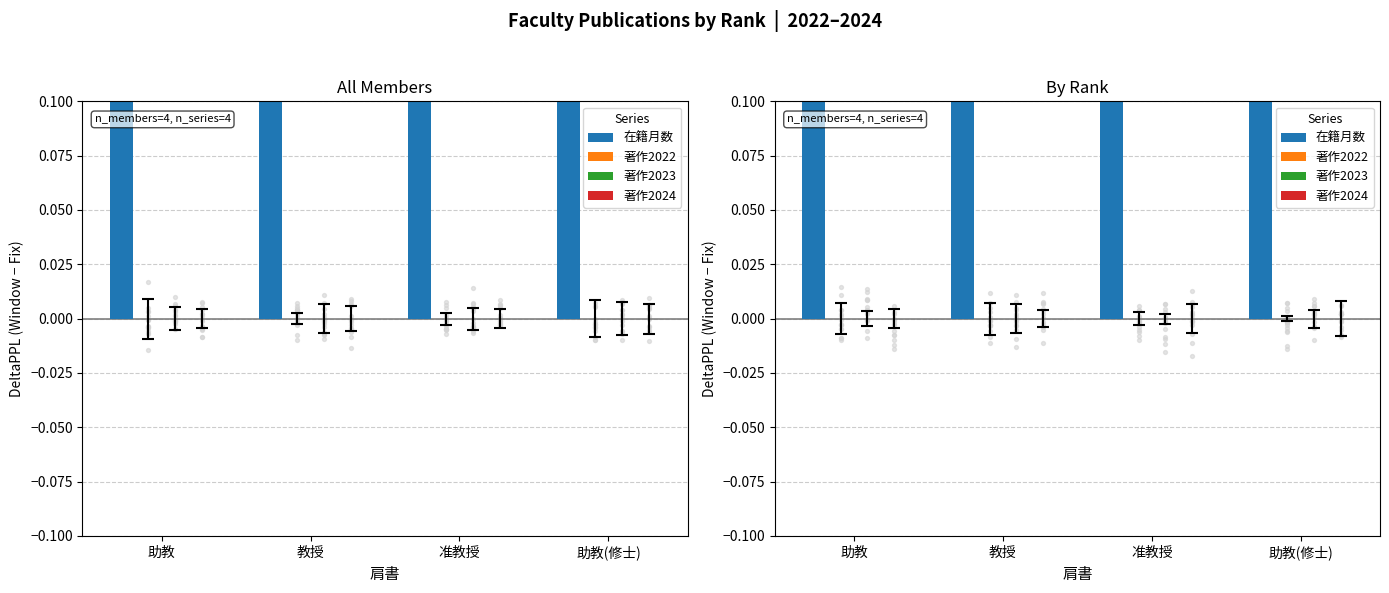

What are all the series names shown in the legend?

在籍月数, 著作2022, 著作2023, 著作2024